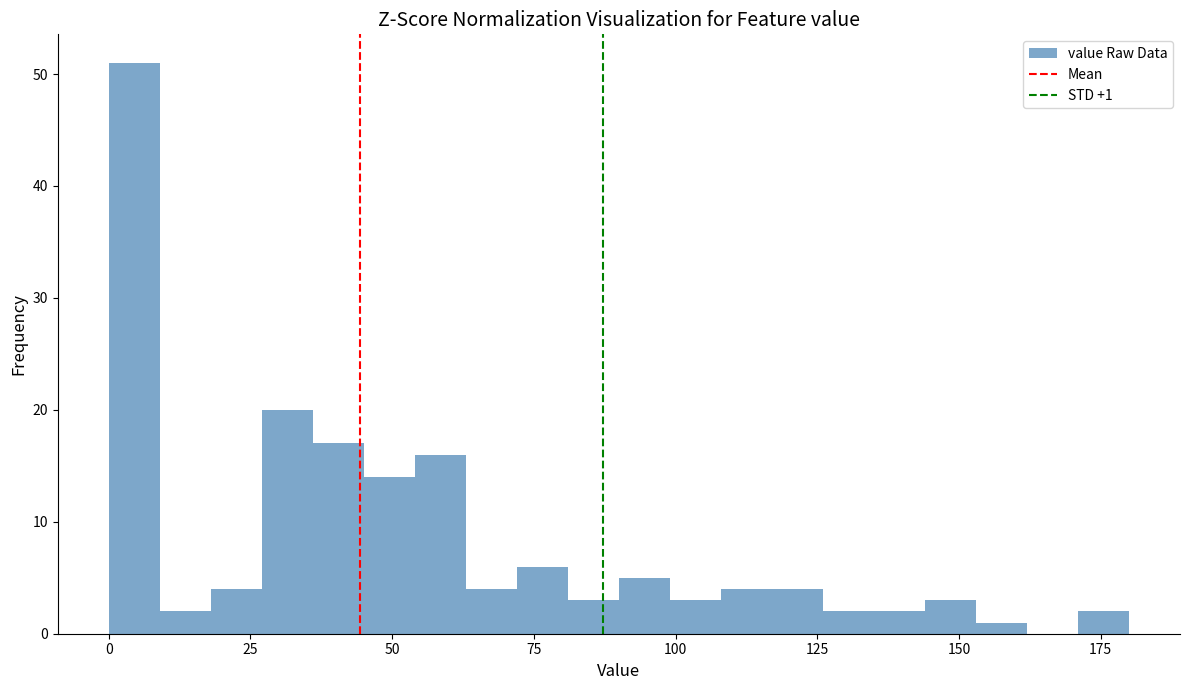

Around what value on the x-axis is the tallest bar? Give the approximate position of its centre, as read against the axis.

5